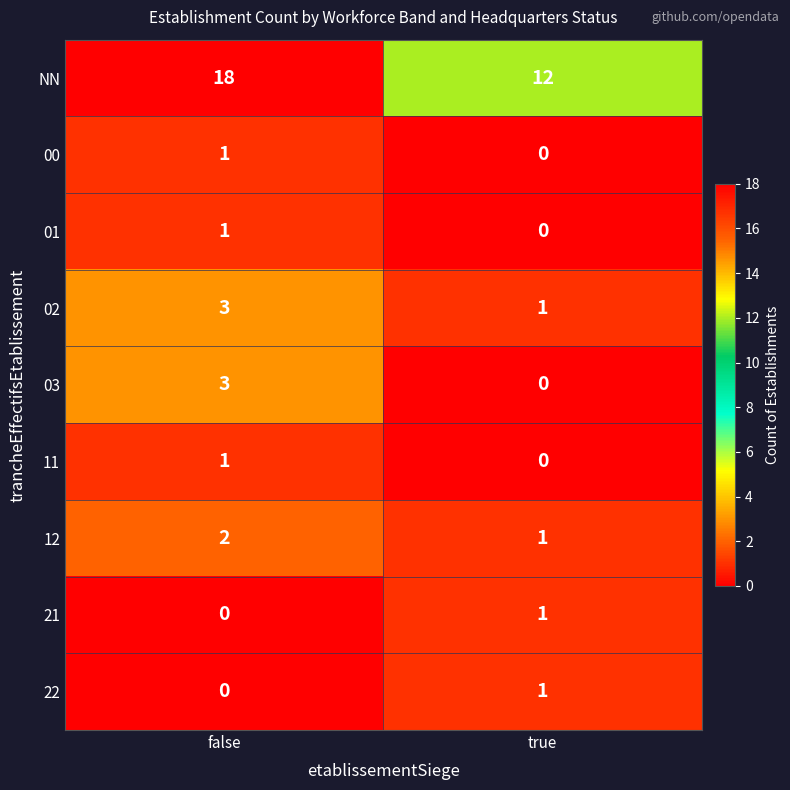

What is the difference between the 03 values at false and true?

3